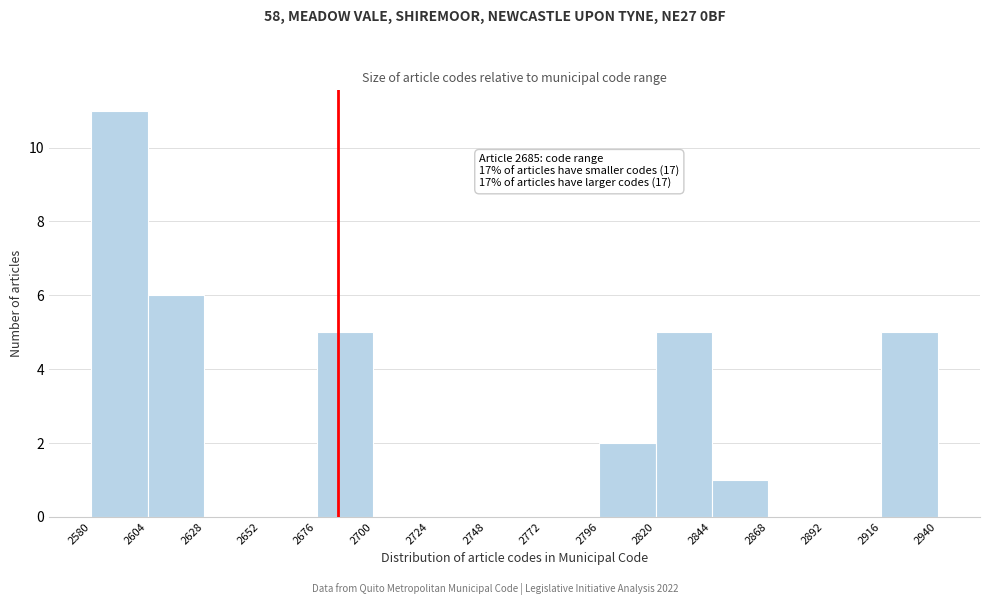

Over which range of the x-axis is the bar tallest?

2580 to 2604